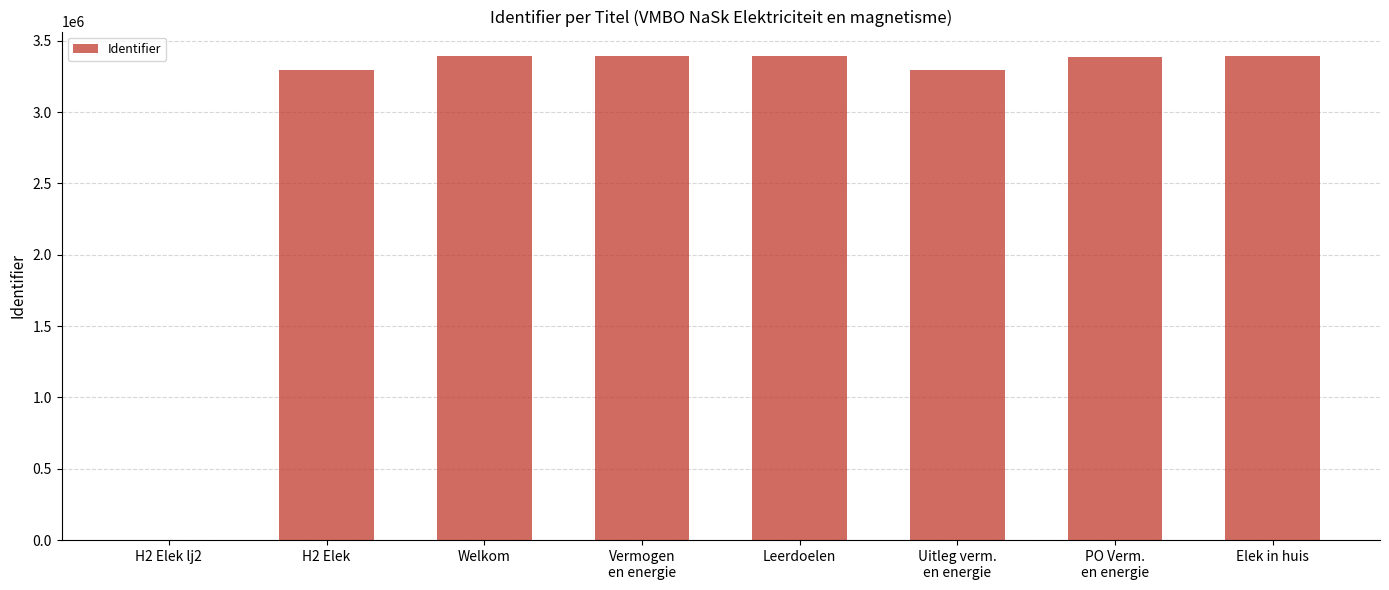

True or false: the data shows 2095323 at Welkom.

False